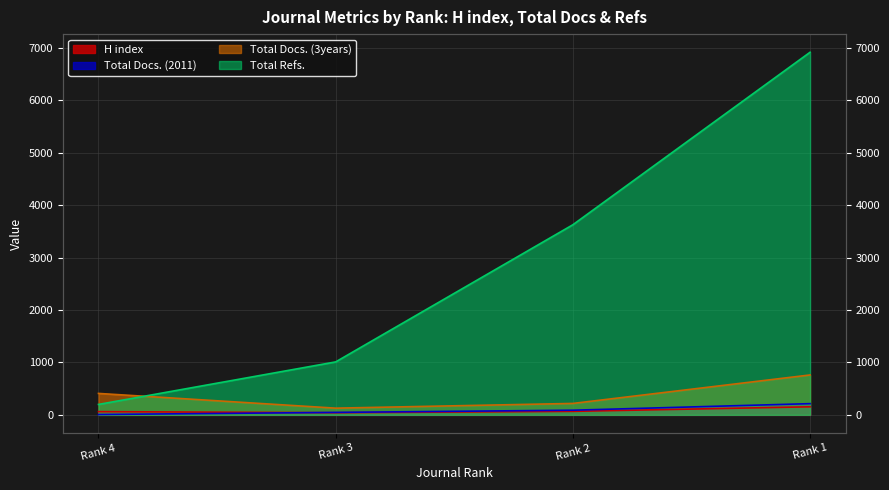

What is the sum of the Total Refs. values at Rank 2 and Rank 1?

10539